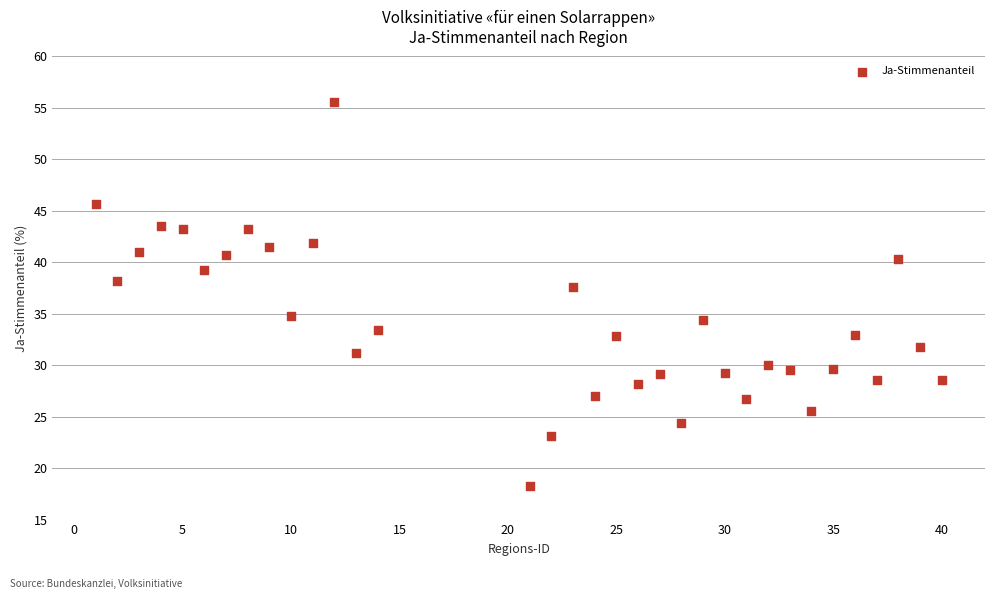

What is the range of Y values (max minus min)?

37.4